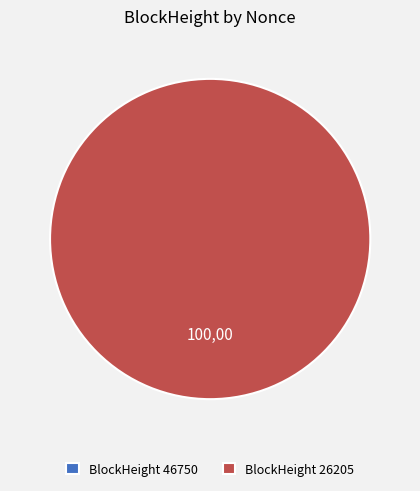

Count the number of slices in the pie.

2